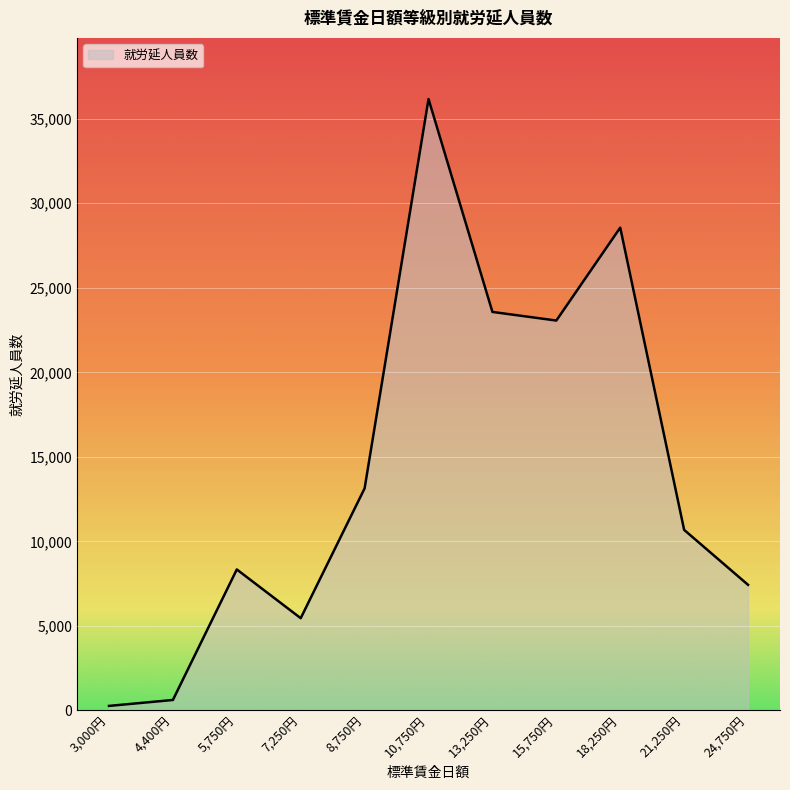

What is the smallest value displayed?

261